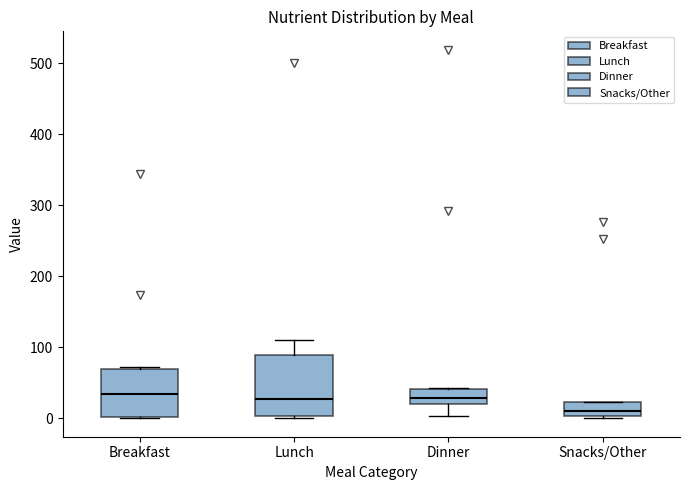

Reading left to right, read every box against the y-axis: the position of its median line, the range the box covers, and the ends of its whiskers. The values are not printed on the chart, so give them approximately, as read against the axis.

Breakfast: median 30, box 0 to 70, whiskers 0 to 70
Lunch: median 30, box 0 to 90, whiskers 0 (just below the box's lower edge) to 110
Dinner: median 30, box 20 to 40, whiskers 0 to 40
Snacks/Other: median 10, box 0 to 20, whiskers 0 to 20